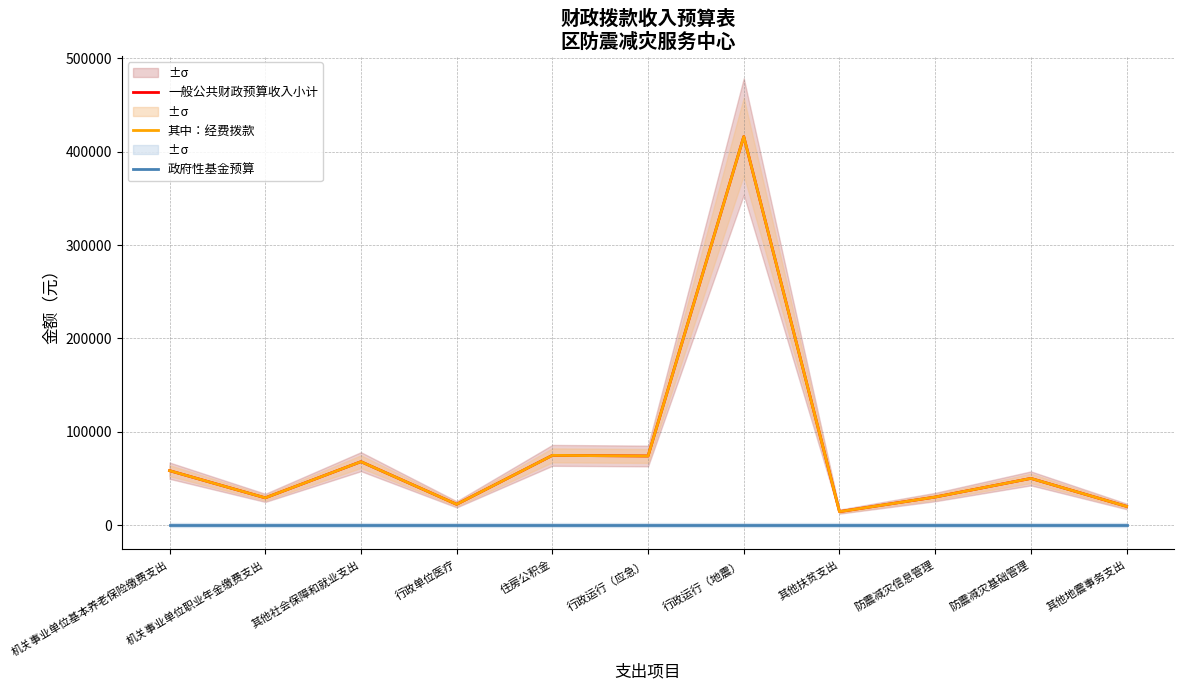

True or false: 政府性基金预算 and 其中：经费拨款 intersect in this chart.

False